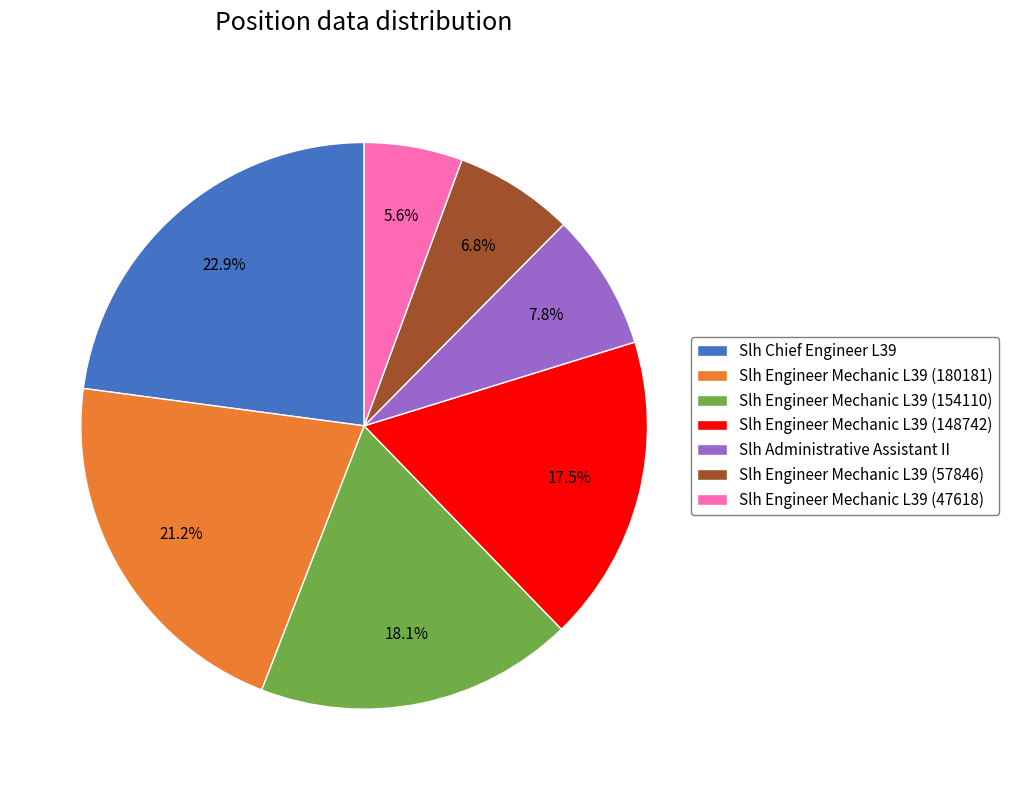

To the nearest percent, what is the combined percentage of Slh Engineer Mechanic L39 (57846) and Slh Engineer Mechanic L39 (148742)?

24%